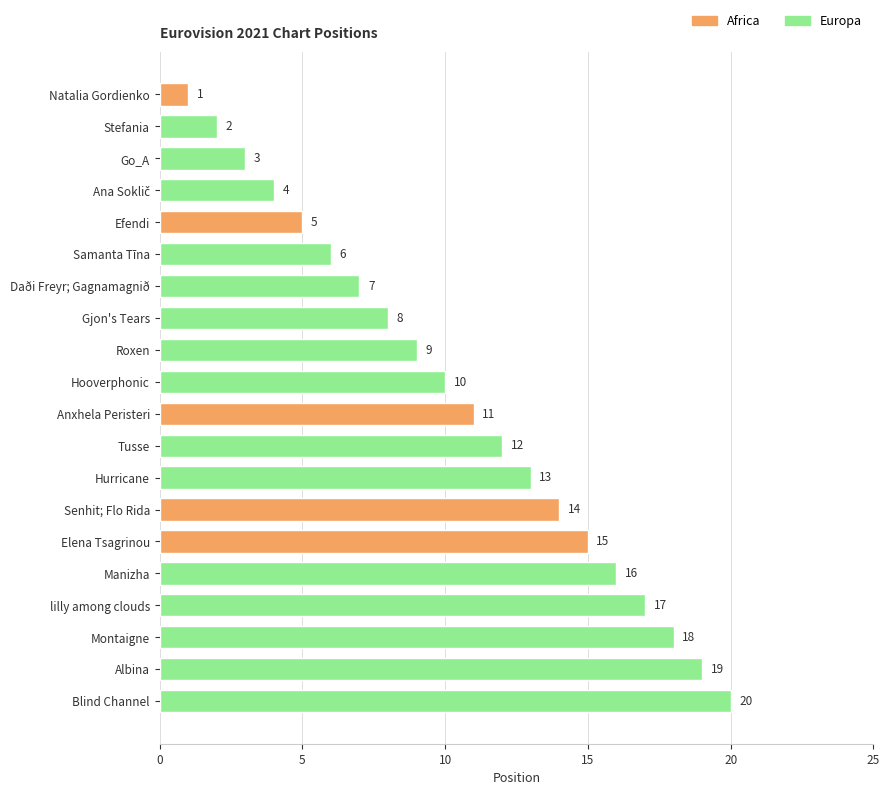

What is the change in value from Albina to Manizha?

-3